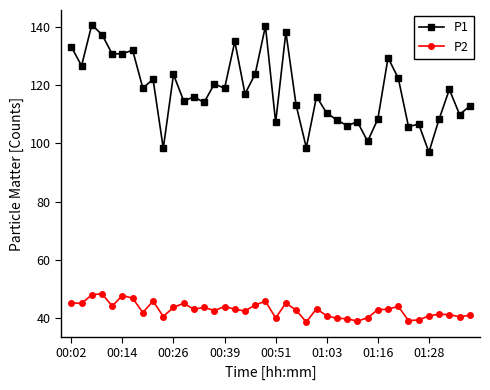

True or false: P1 and P2 cross at least once.

False